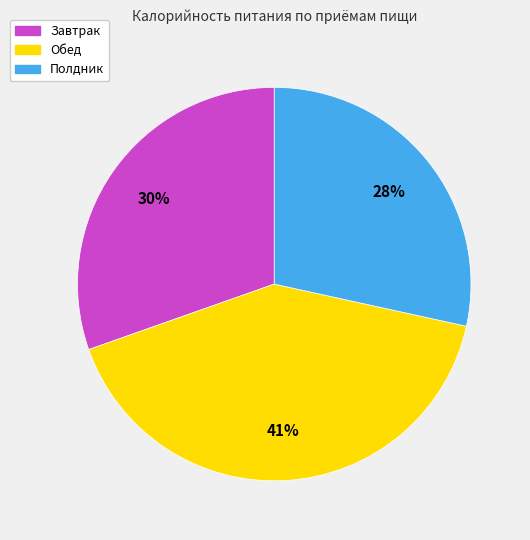

Which slice is the largest?

Обед